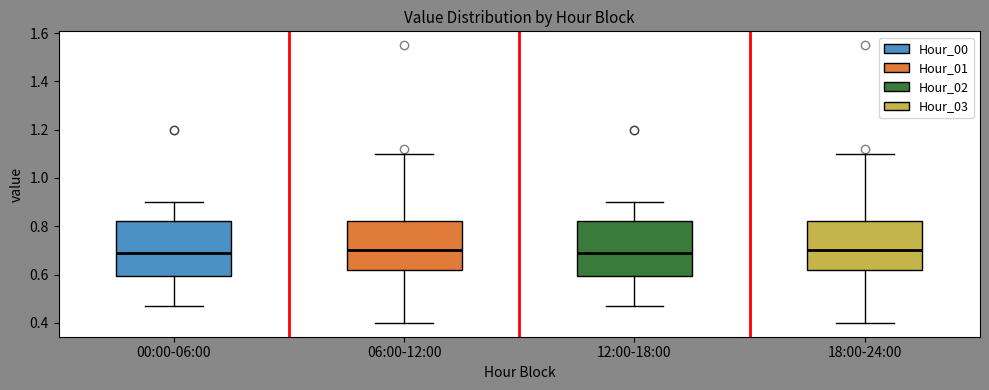

Where is the upper edge of the box for 06:00-12:00 on the y-axis? The values are not printed on the chart, so give them approximately, as read against the axis.

0.82